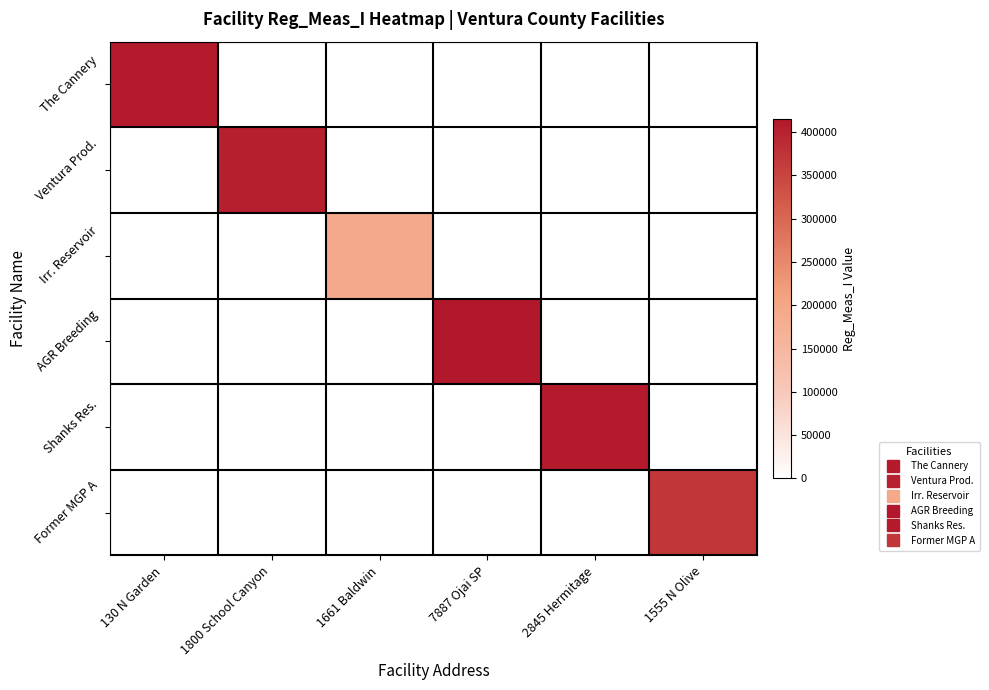

What is the minimum value shown in the chart?

192422.0